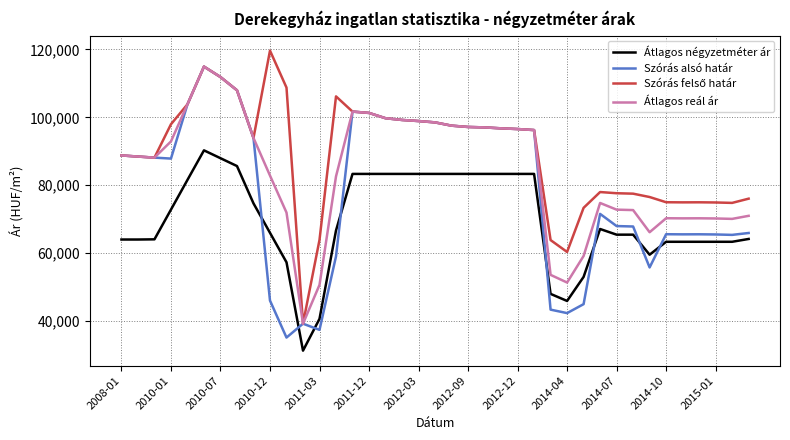

What is the lowest value of the Szórás alsó határ series?

35111